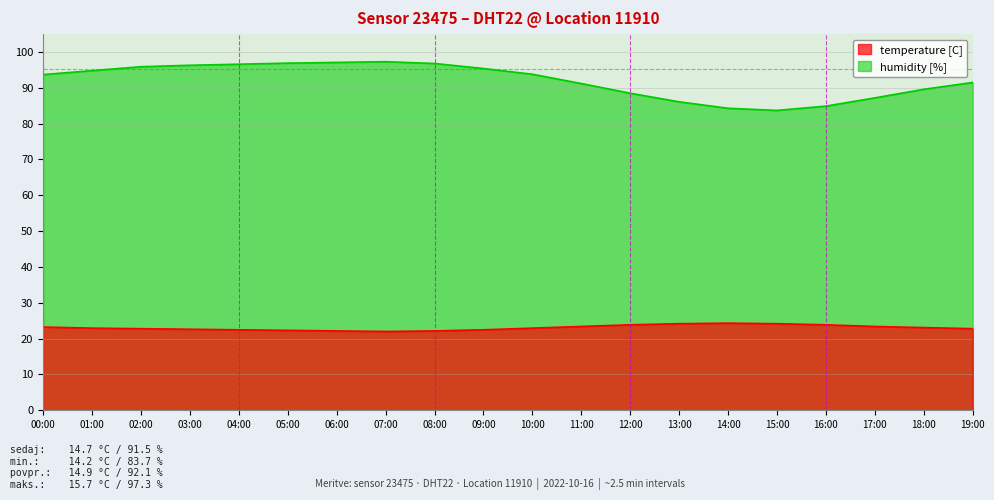

Where is the first local minimum for temperature?

07:00